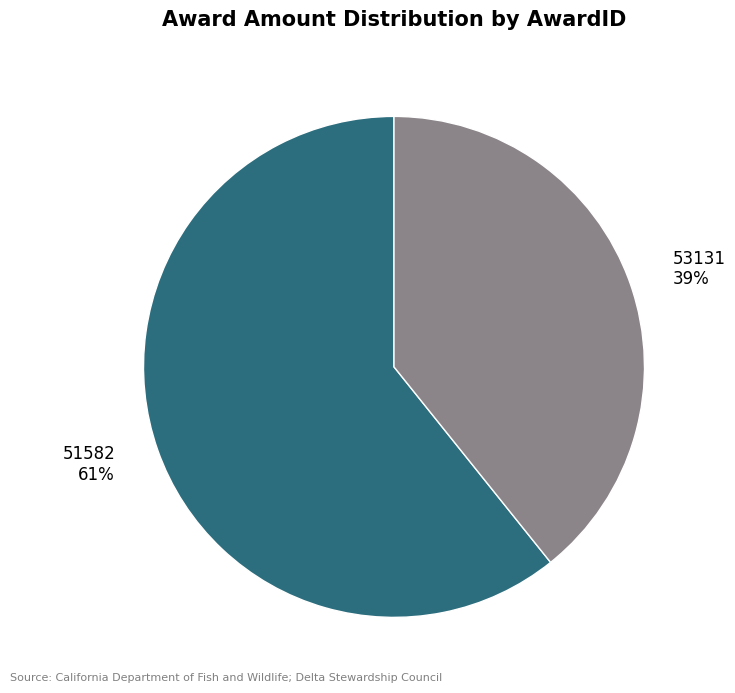

To the nearest percent, what is the combined percentage of 53131 and 51582?

100%